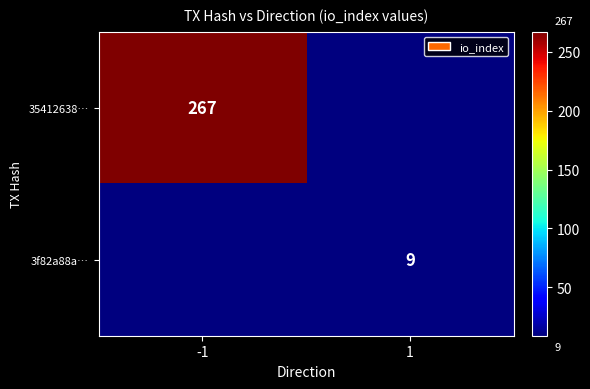

At which category is the sum across all series the highest?

-1